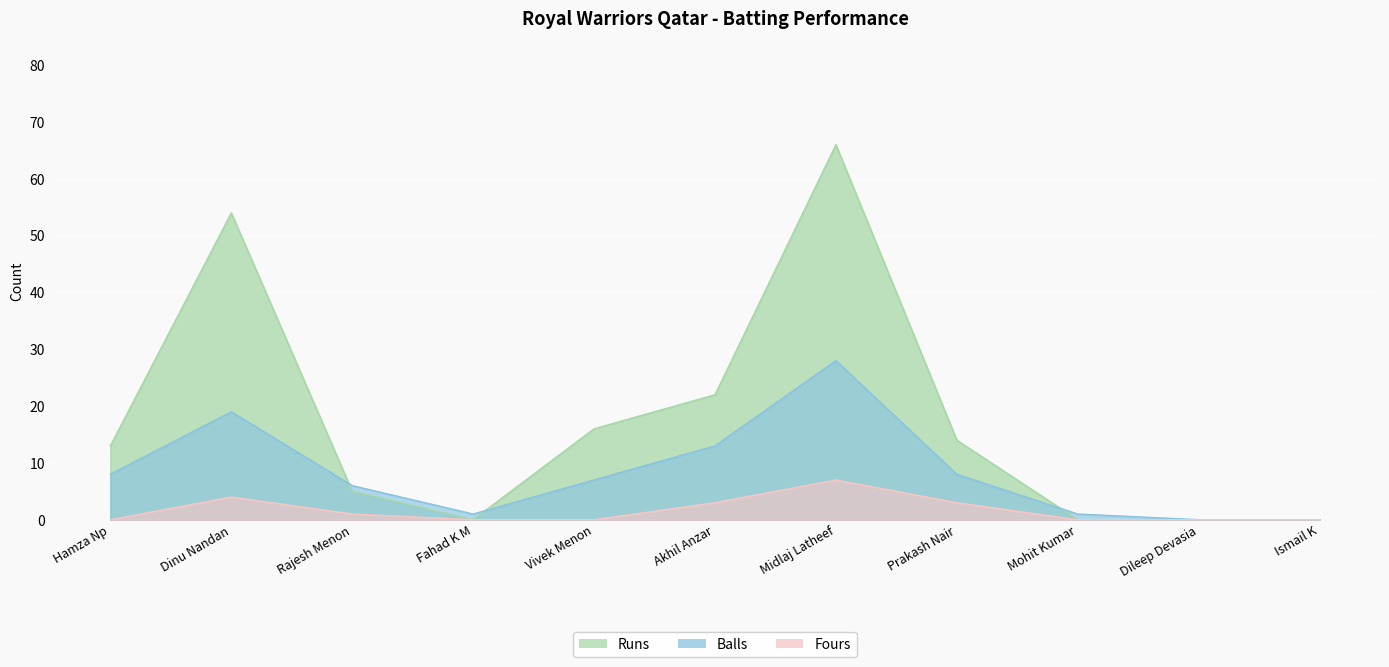

True or false: Runs and Fours intersect in this chart.

False